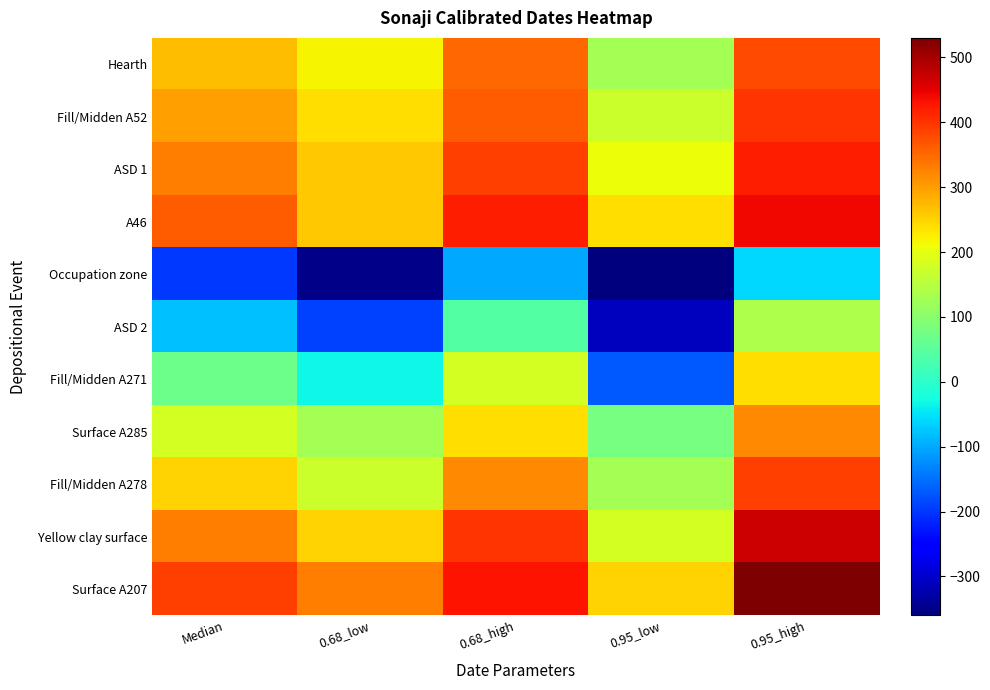

Rank the series at 0.68_high from highest to lowest value.

Surface A207, A46, Yellow clay surface, ASD 1, Fill/Midden A52, Hearth, Fill/Midden A278, Surface A285, Fill/Midden A271, ASD 2, Occupation zone